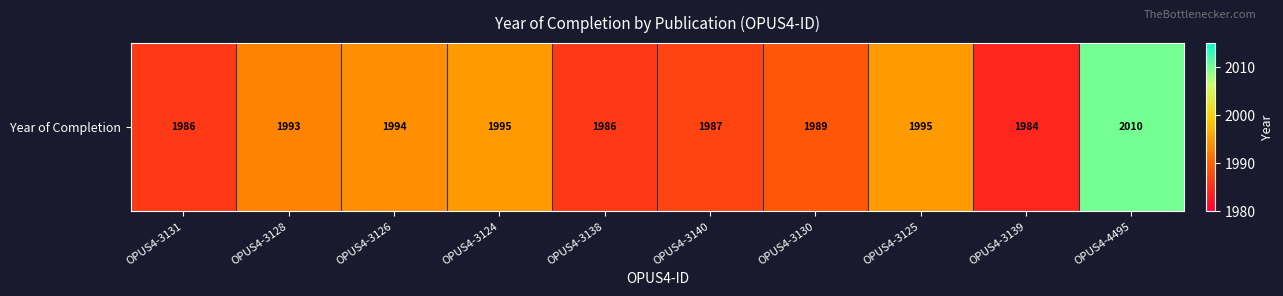

What is the change in value from OPUS4-3138 to OPUS4-3130?

+3